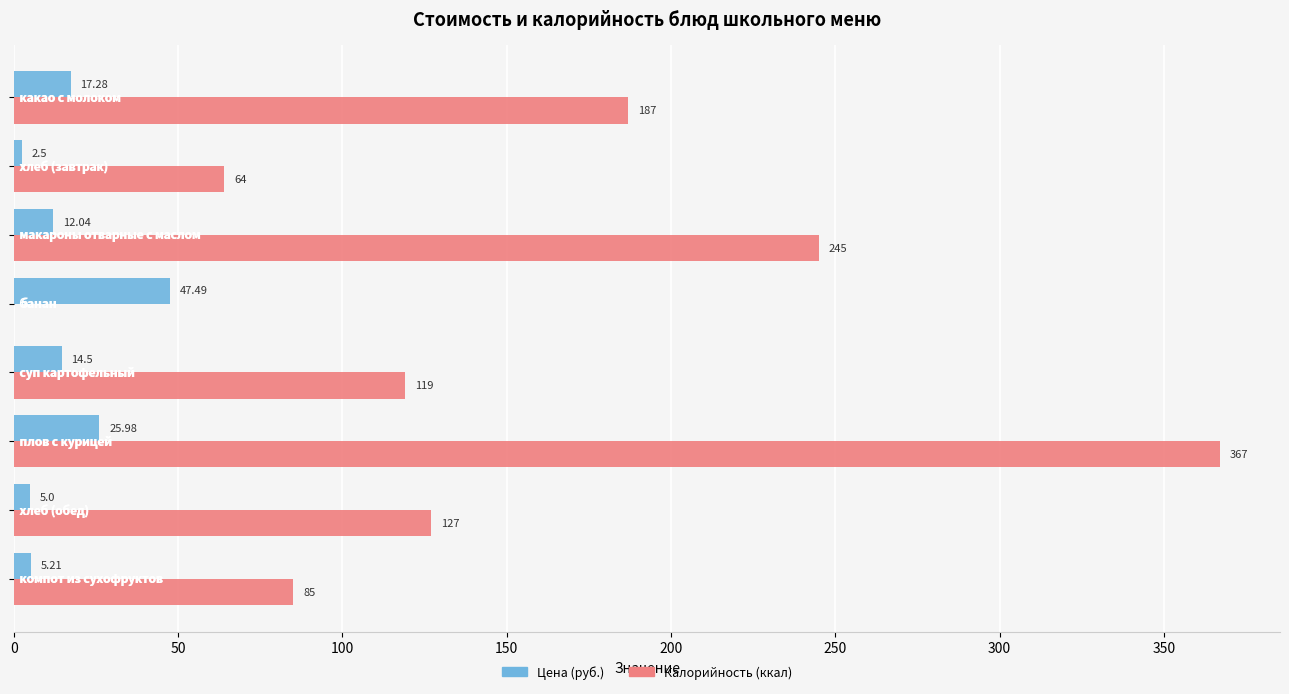

Which series has the largest total across all categories?

Калорийность (ккал)